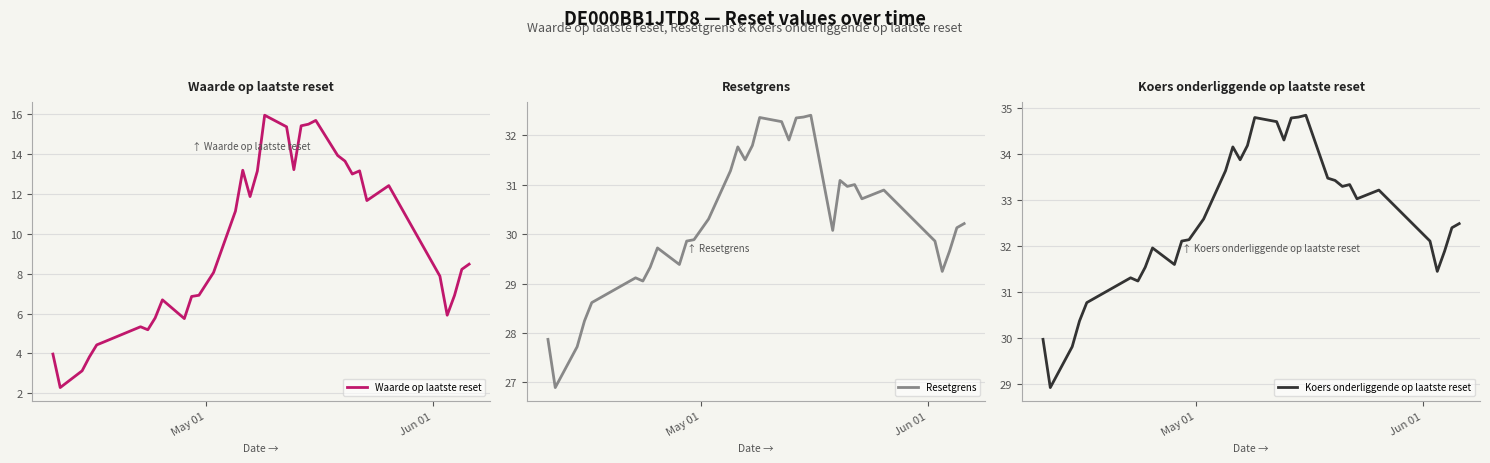

What is the minimum value for Waarde op laatste reset?

2.3